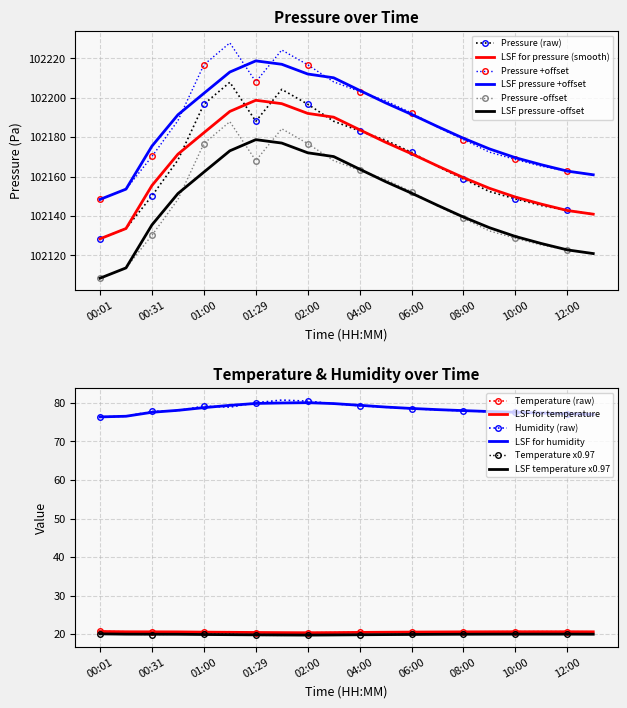

What is the maximum value for Temperature x0.97?

20.1